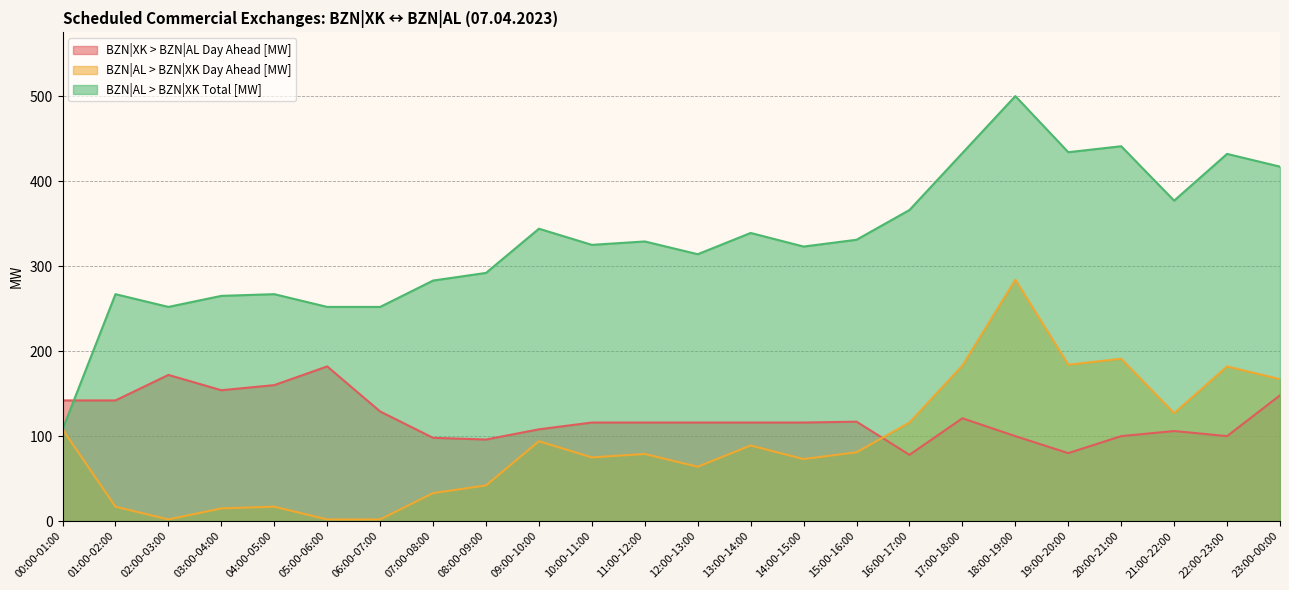

What is the minimum value shown in the chart?

2